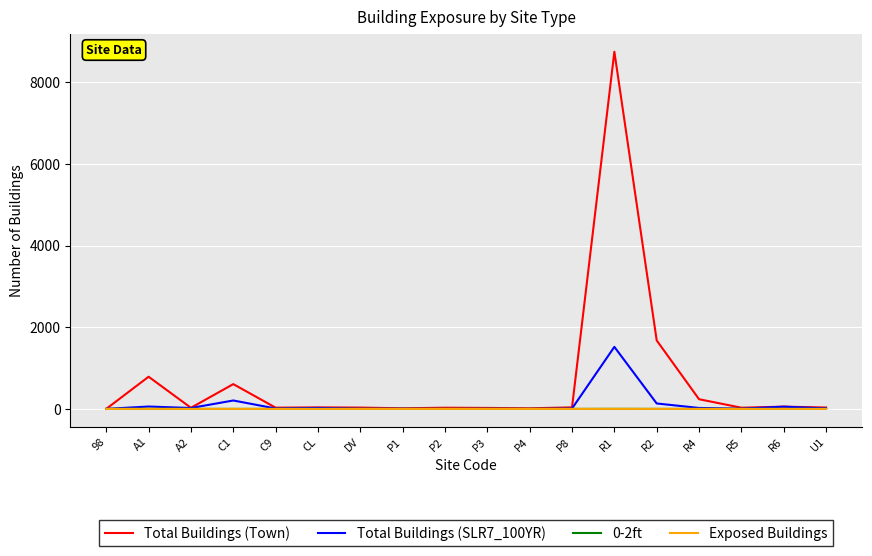

Does the chart display data point markers on the line(s)?

No